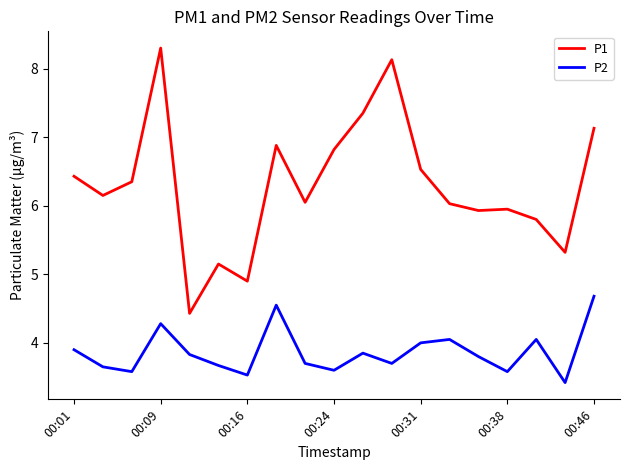

What is the lowest value of the P2 series?

3.4